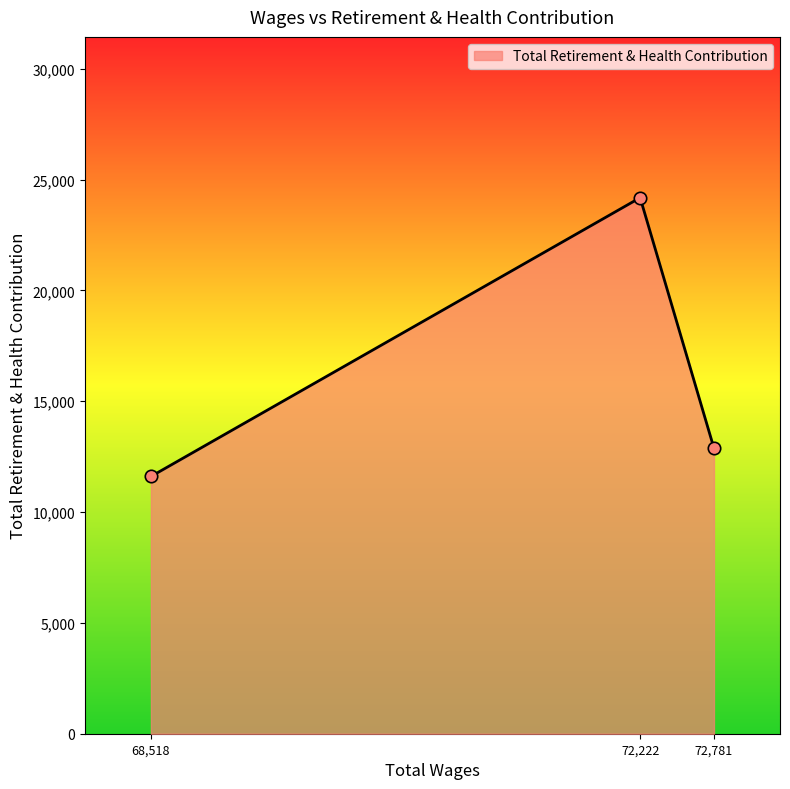

What is the change in value from 68,518 to 72,222?

+12575